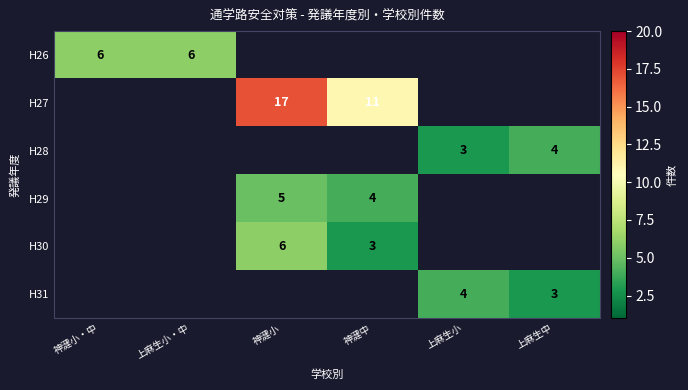

At which category is the sum across all series the highest?

神湕小